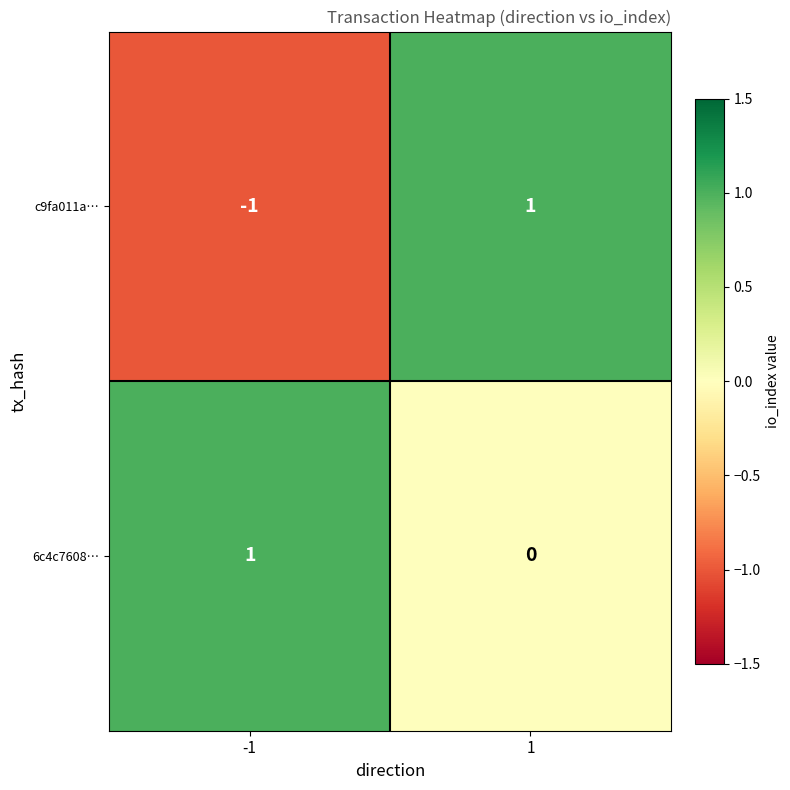

The 6c4c7608… series shows 1 at -1. True or false?

True